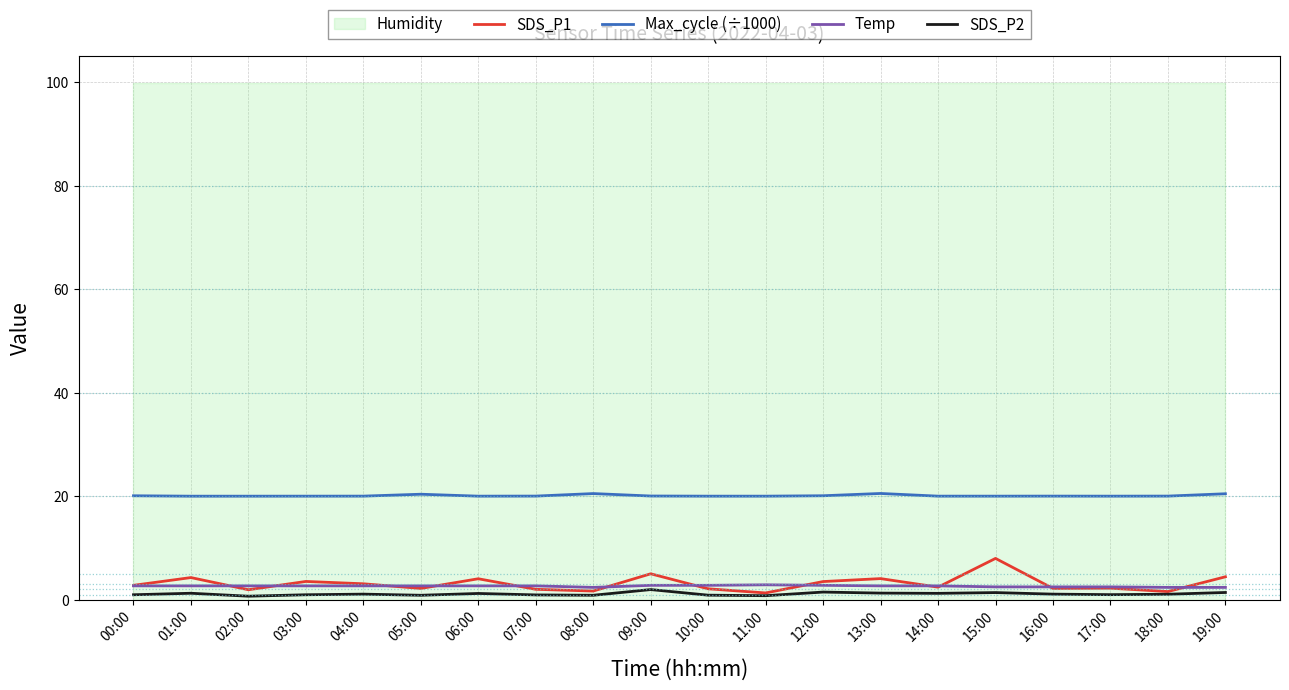

Which category has the highest value across all series?

13:00